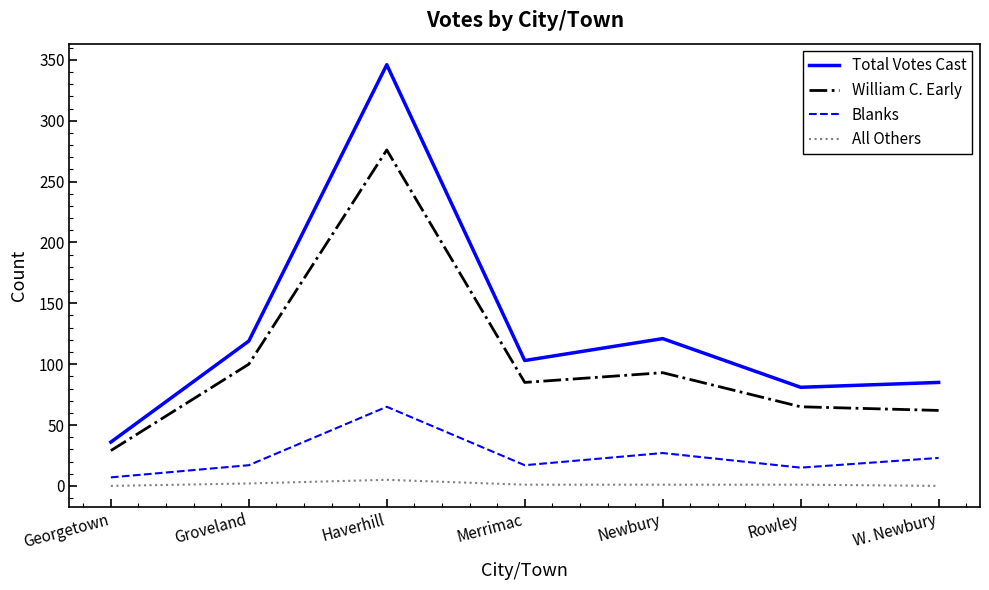

Rank the series at Georgetown from highest to lowest value.

Total Votes Cast, William C. Early, Blanks, All Others